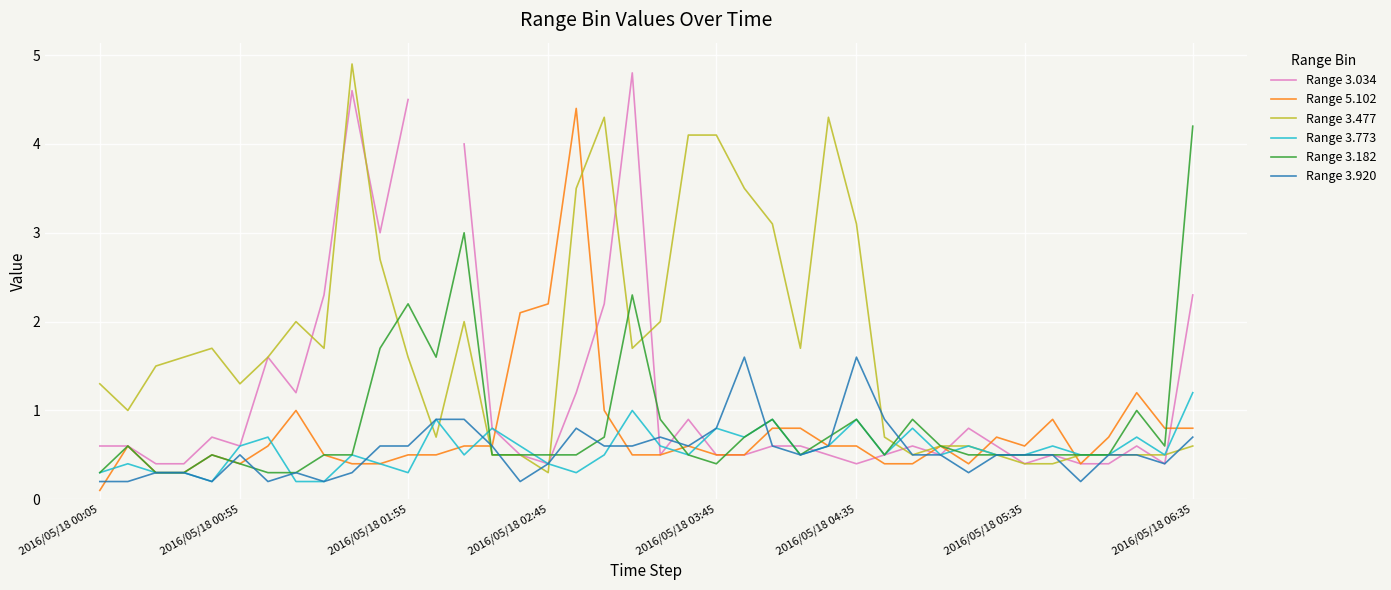

What position from the right is 37?

3